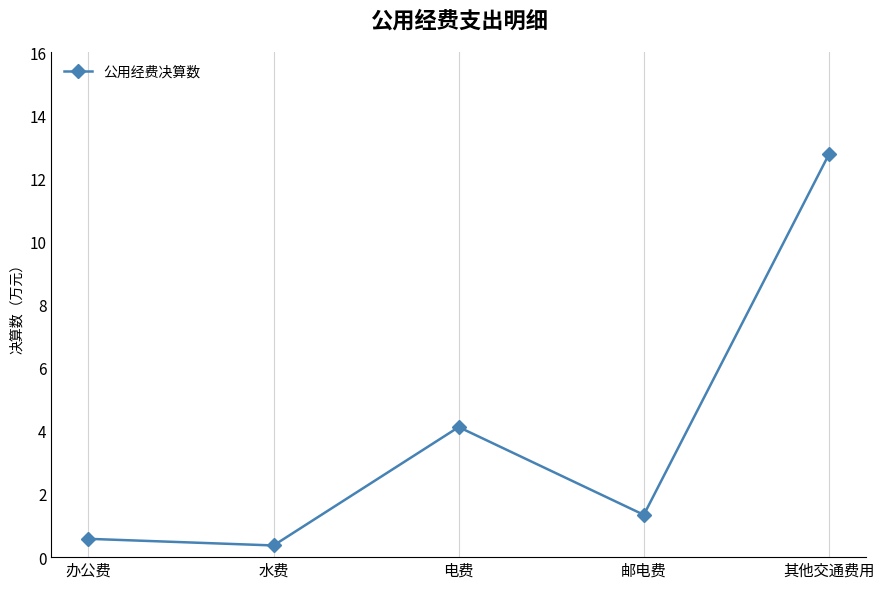

How many points are lower than both their immediate neighbors (excluding endpoints)?

2